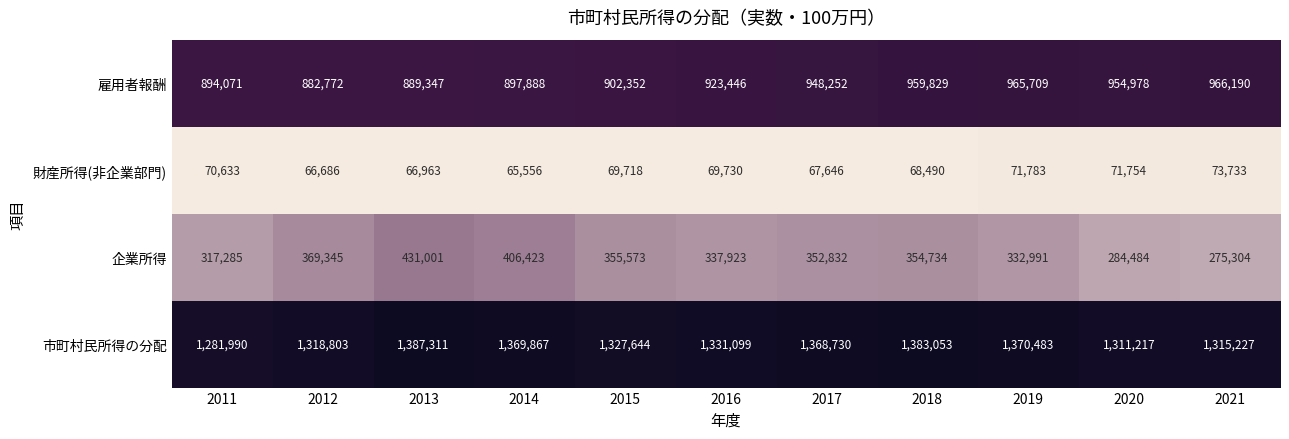

What is the sum of all 市町村民所得の分配 values?

14765424